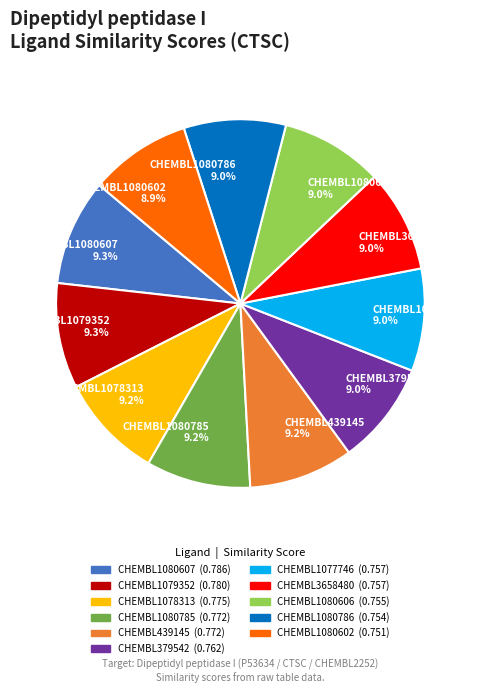

How many segments does this pie chart have?

11